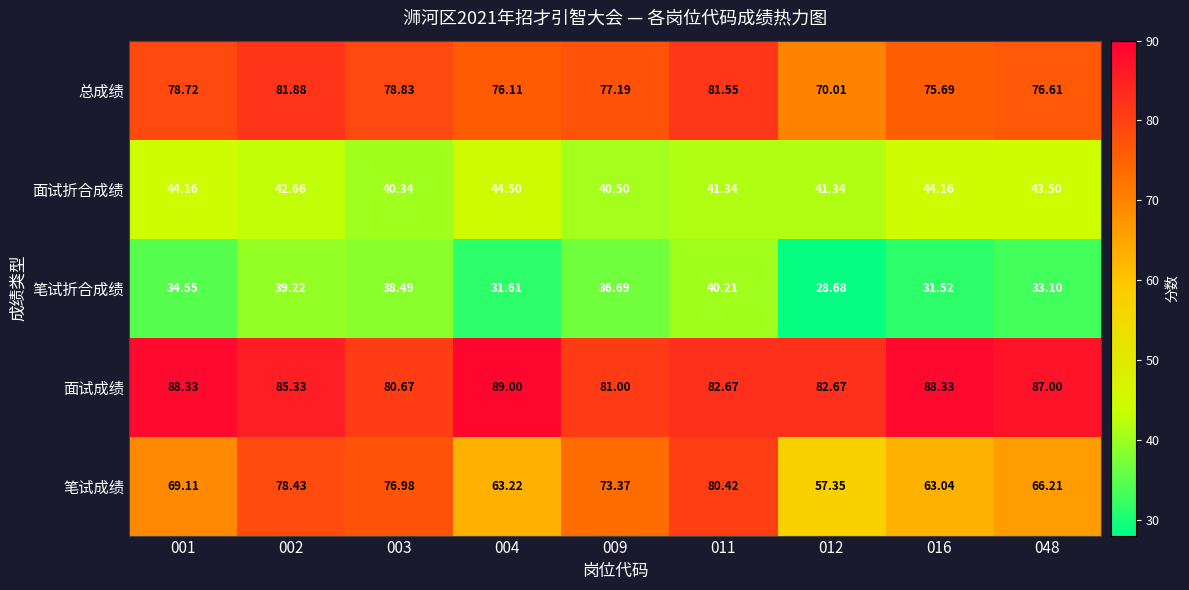

Which series has the largest range (max minus min)?

笔试成绩